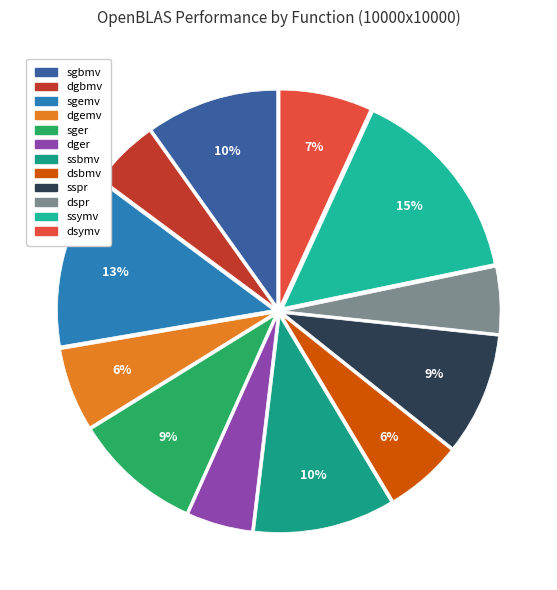

How many slices are in this pie chart?

12